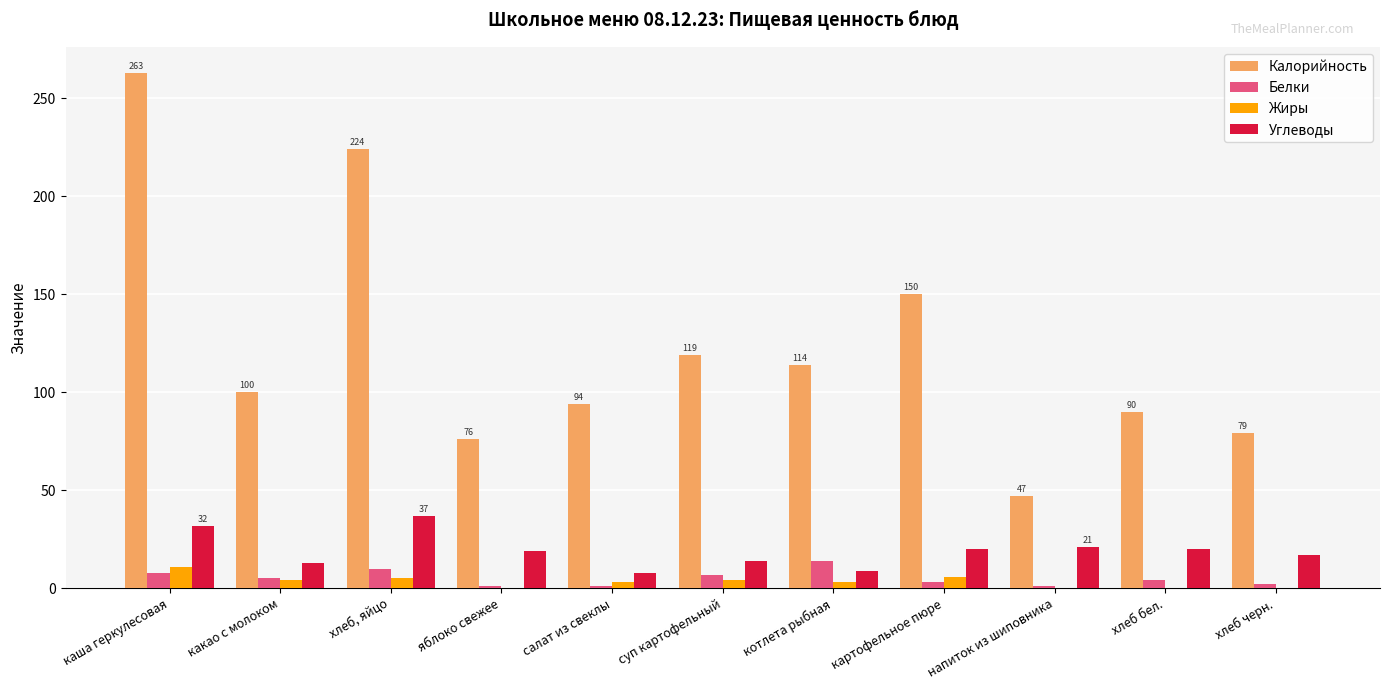

Which category has the highest value across all series?

каша геркулесовая